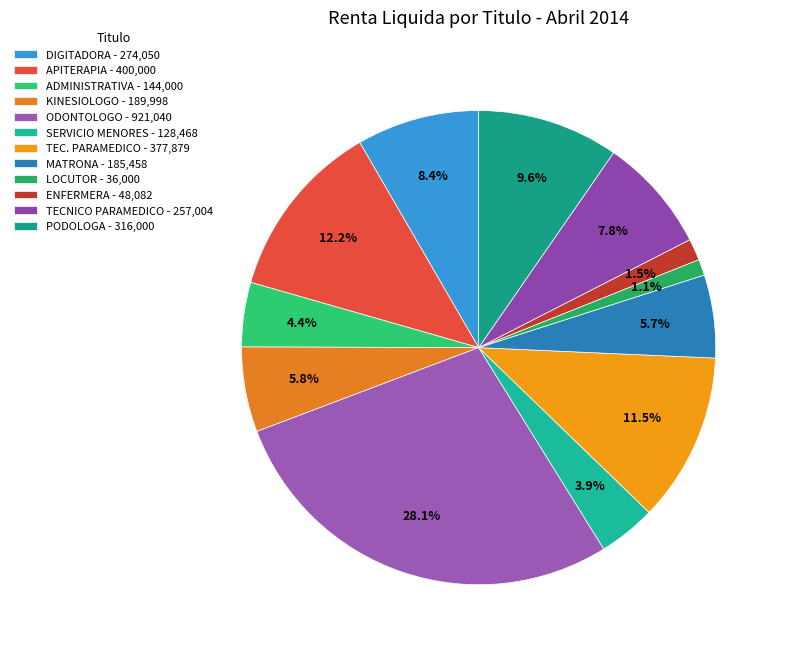

Which category has the biggest portion of the pie?

ODONTOLOGO